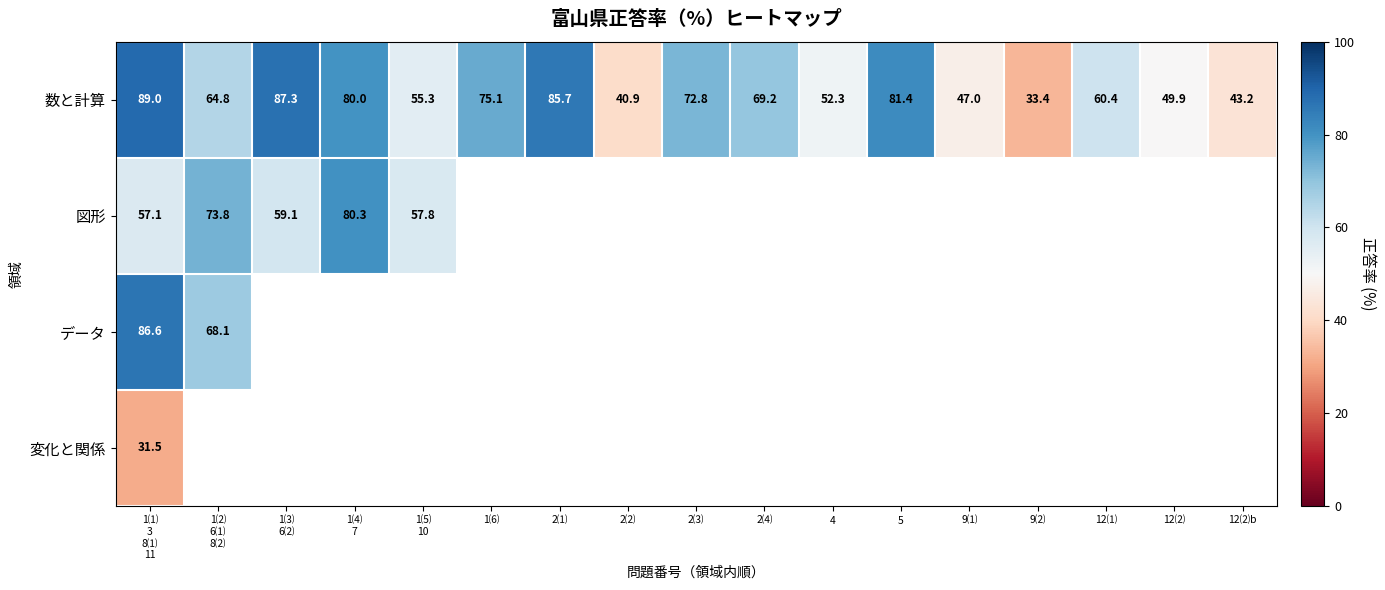

At how many categories does at least one series exceed 62?

9